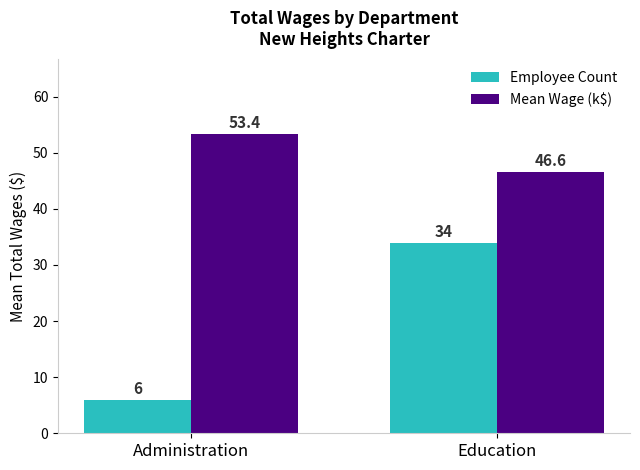

What position from the left is Administration?

1